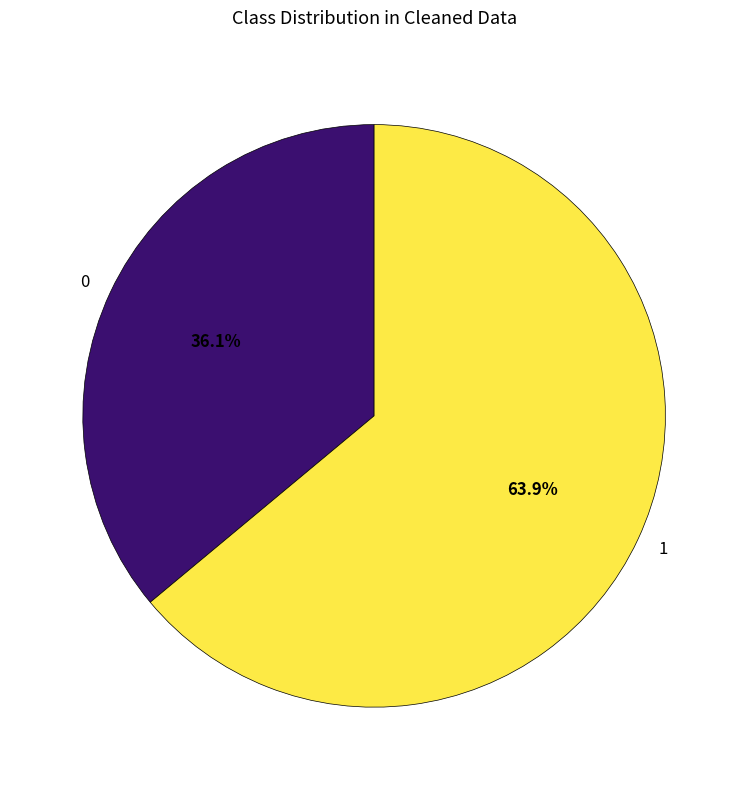

Count the number of slices in the pie.

2